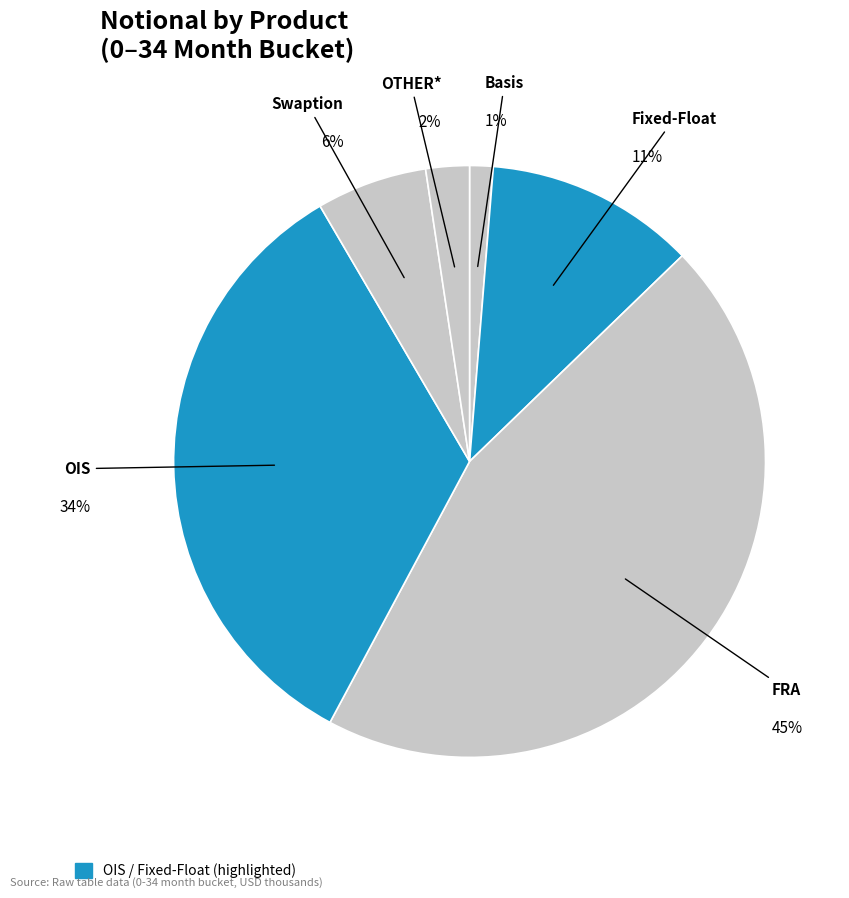

How many slices are in this pie chart?

6